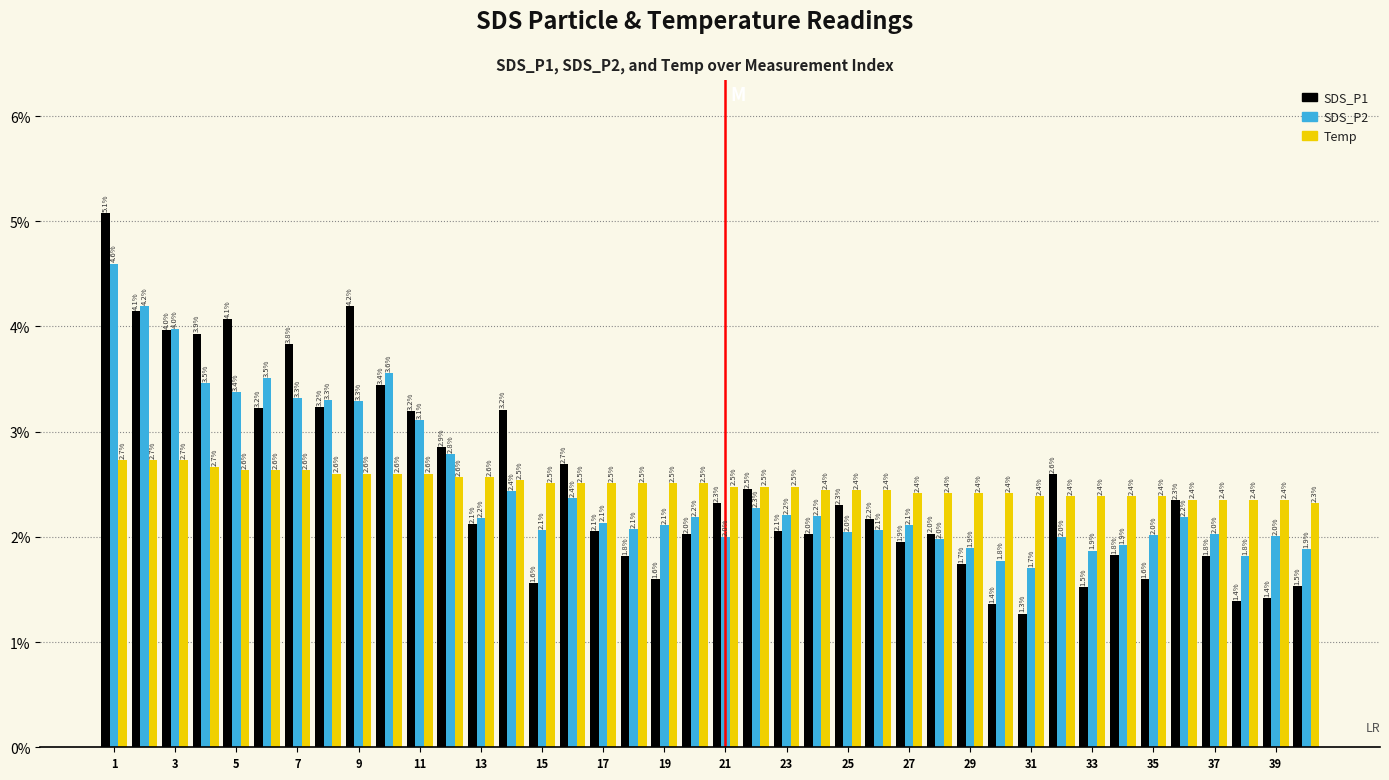

What is the average value of the SDS_P2 series?

2.5